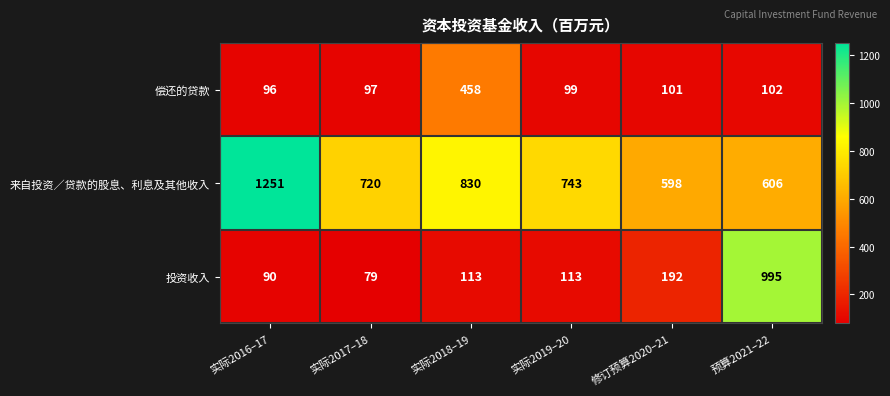

Which series changed the most between 实际2019–20 and 预算2021–22?

投资收入